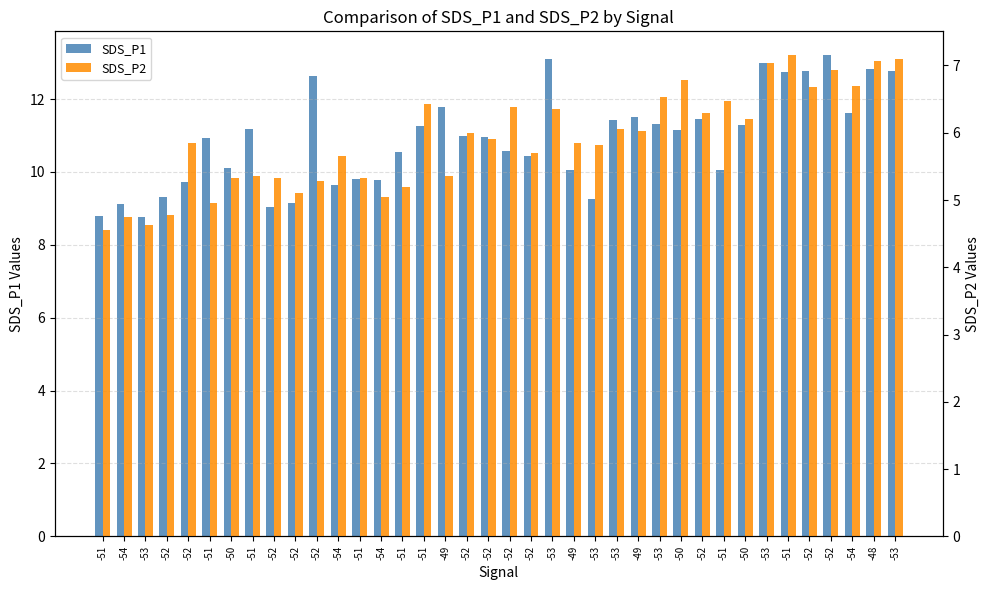

Which series changed the most between -51 and -53?

SDS_P1